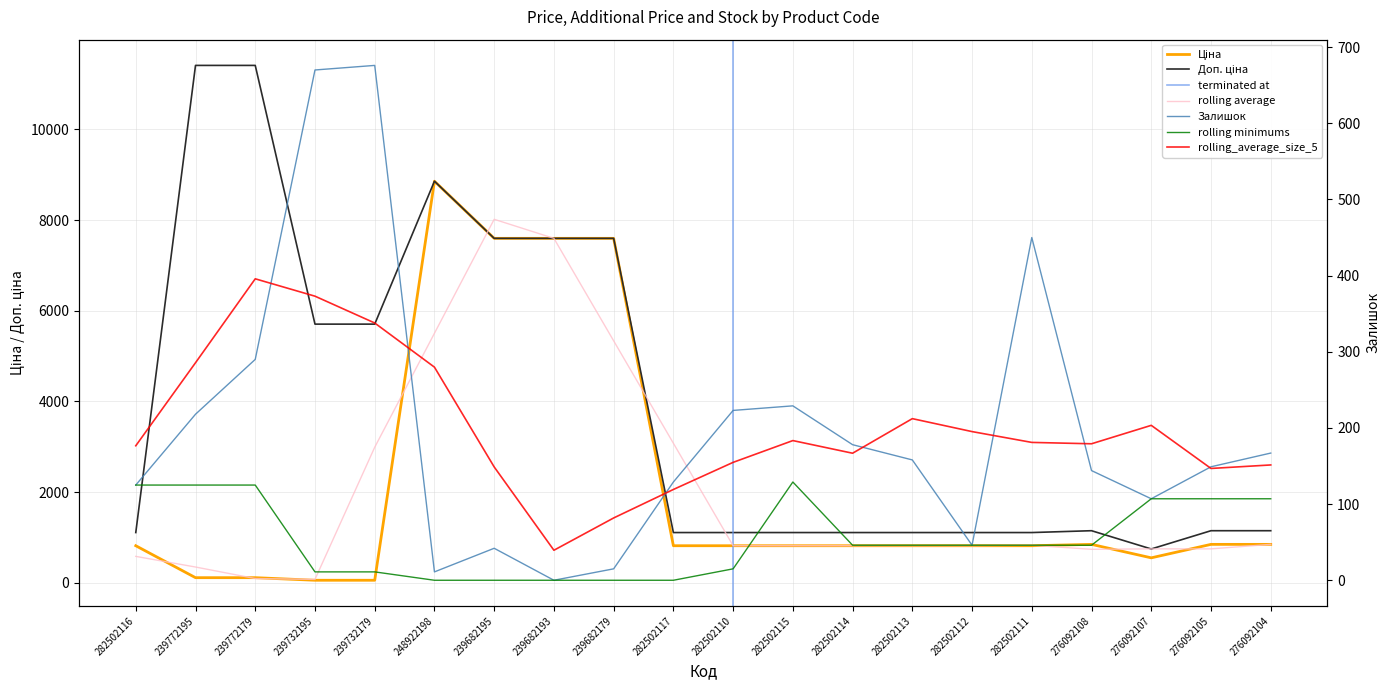

What is the difference between the second highest and second lowest values in the Ціна series?

7539.5